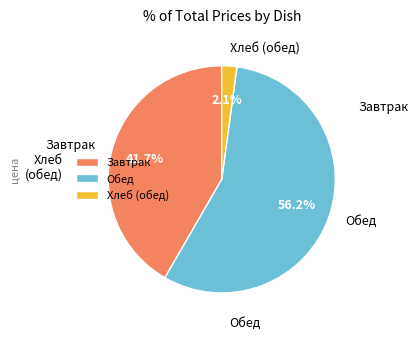

Which category has the smallest portion of the pie?

Хлеб (обед)